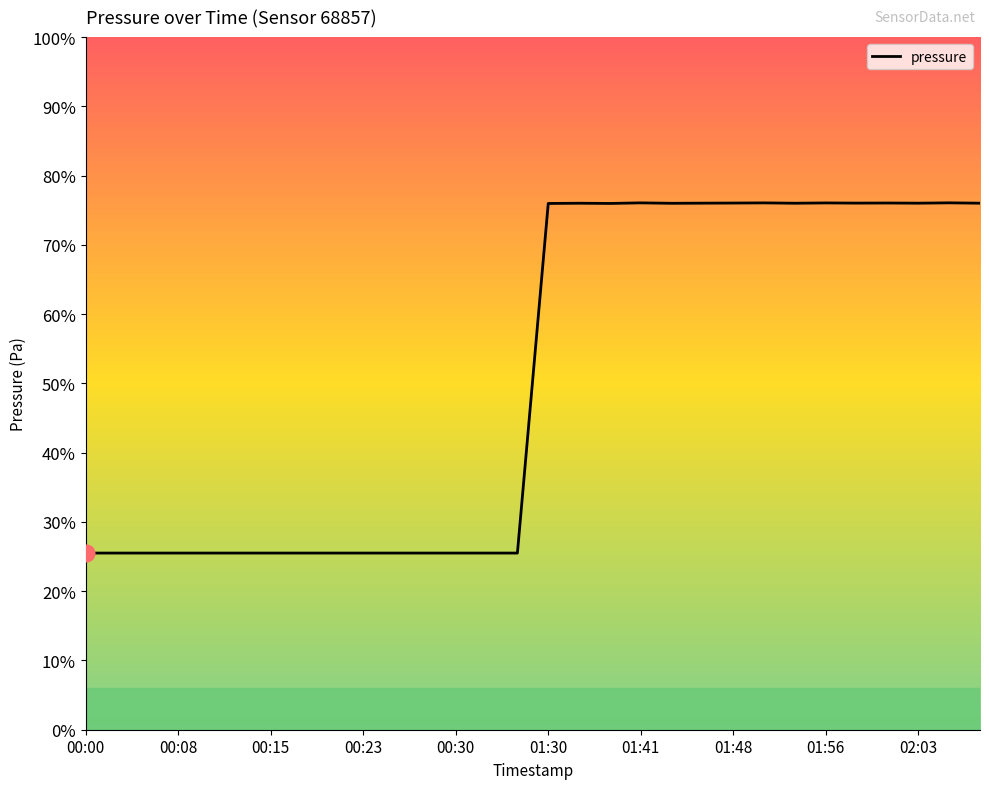

Does the chart display data point markers on the line(s)?

No